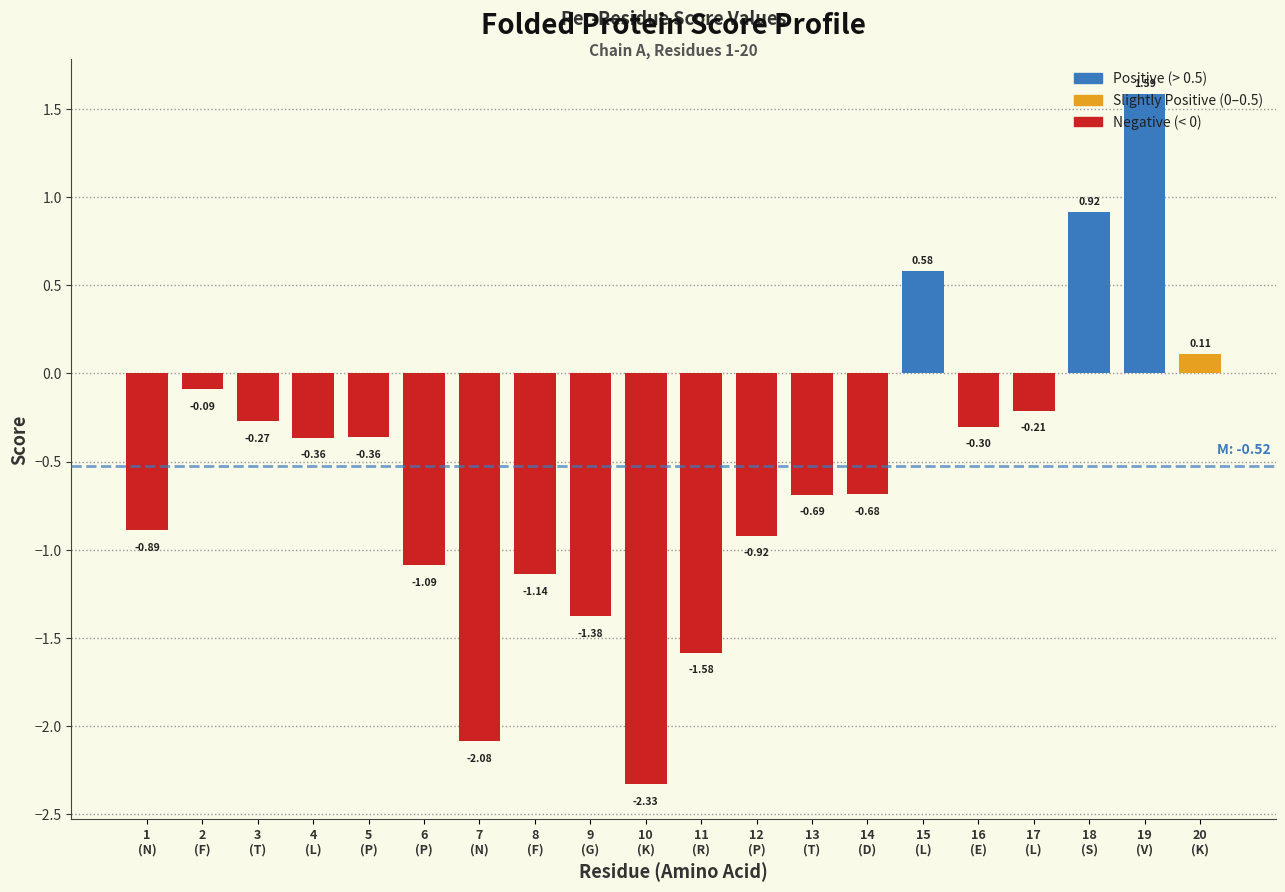

How many bars are there in total?

20